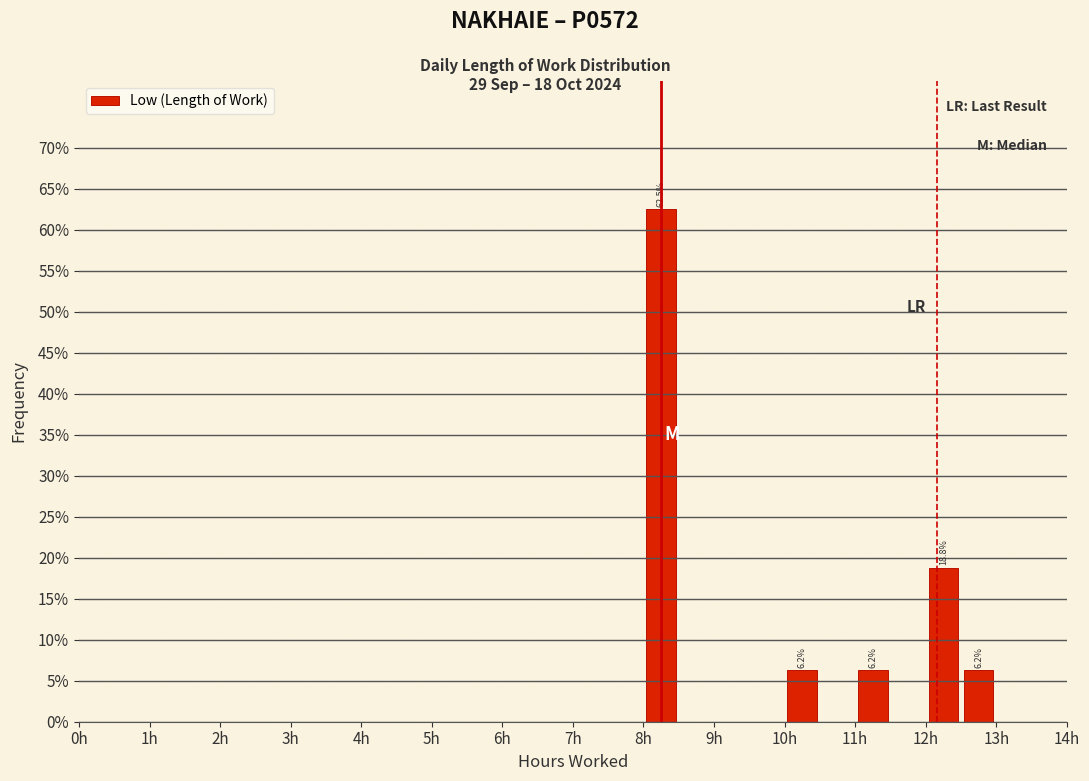

Over which range of the x-axis is the bar tallest?

8.0 to 8.5